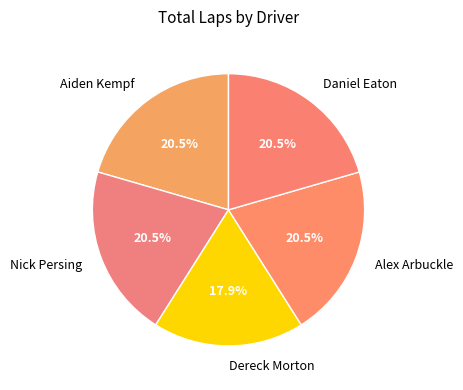

To the nearest percent, what is the difference between the largest and smallest slice percentages?

3%